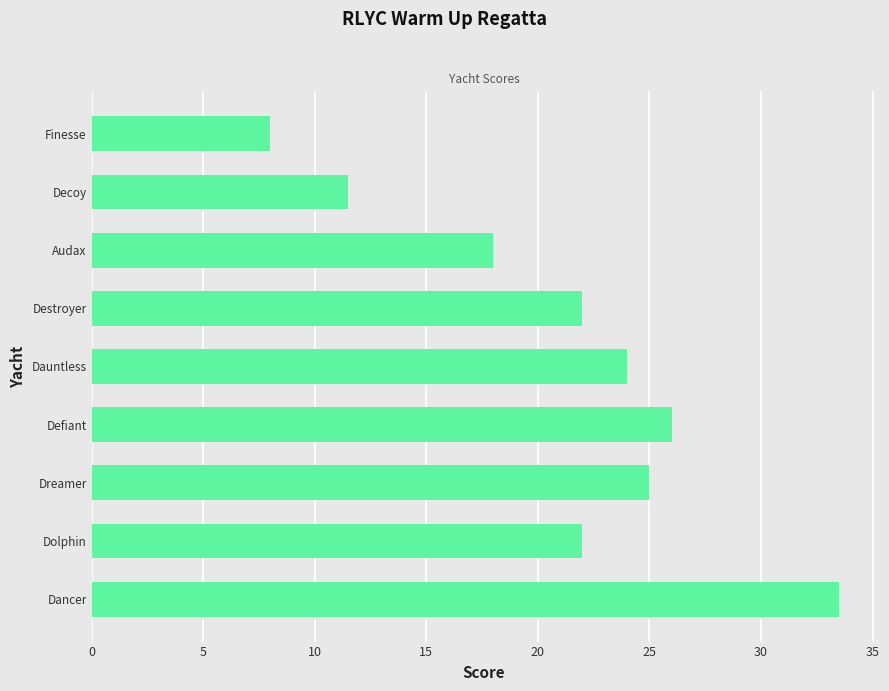

What position from the top is Dolphin?

8